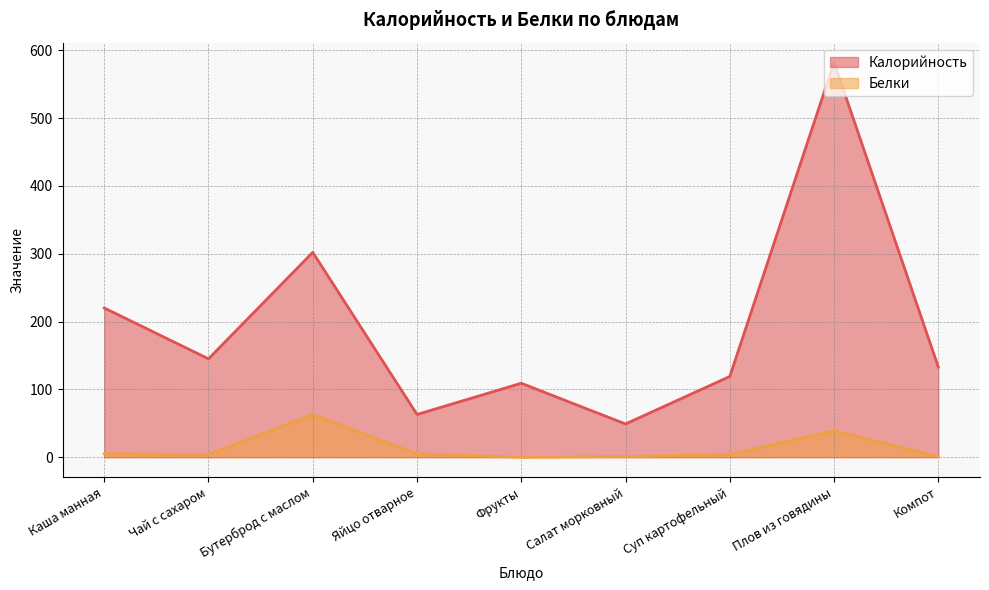

What are all the series names shown in the legend?

Калорийность, Белки